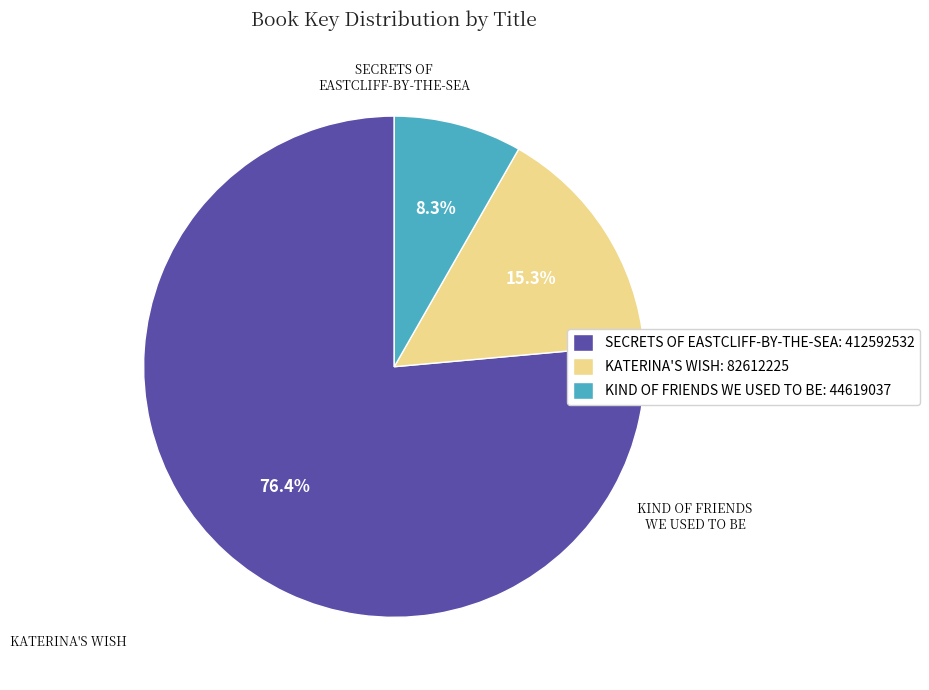

What is the largest slice in the pie chart?

SECRETS OF EASTCLIFF-BY-THE-SEA: 412592532